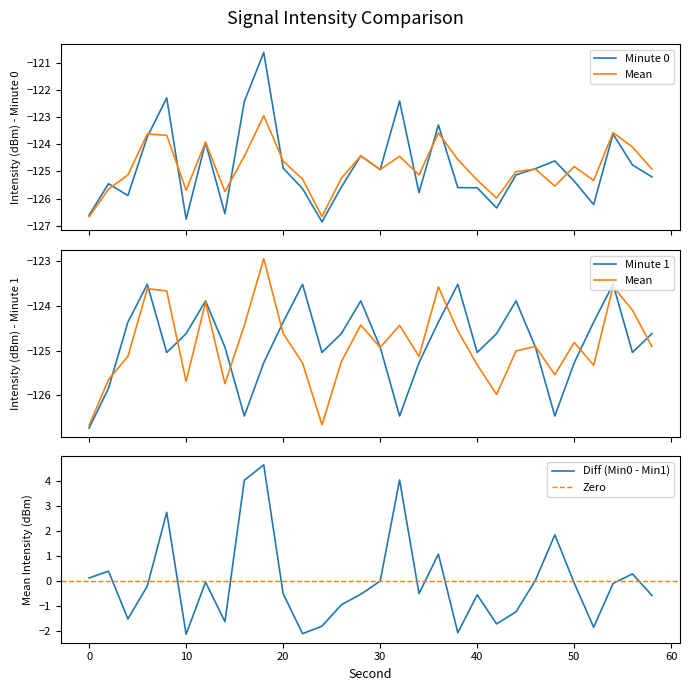

True or false: intensity_minute1 and intensity_mean intersect in this chart.

True